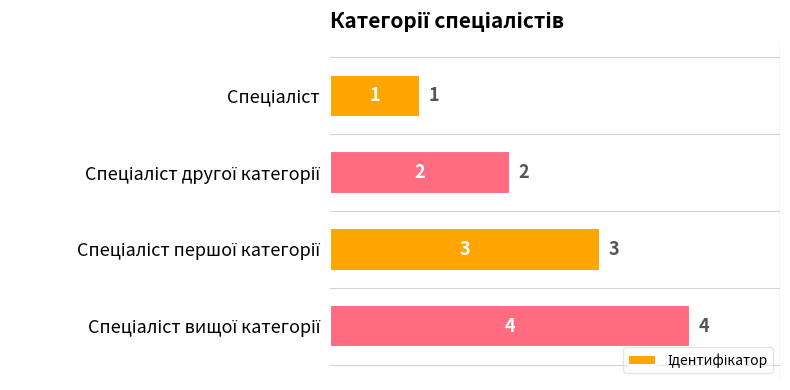

What is the value of the 4th bar from the top?

4